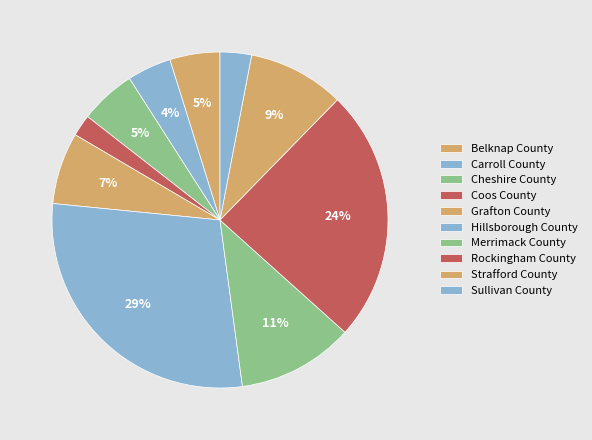

How many segments does this pie chart have?

10